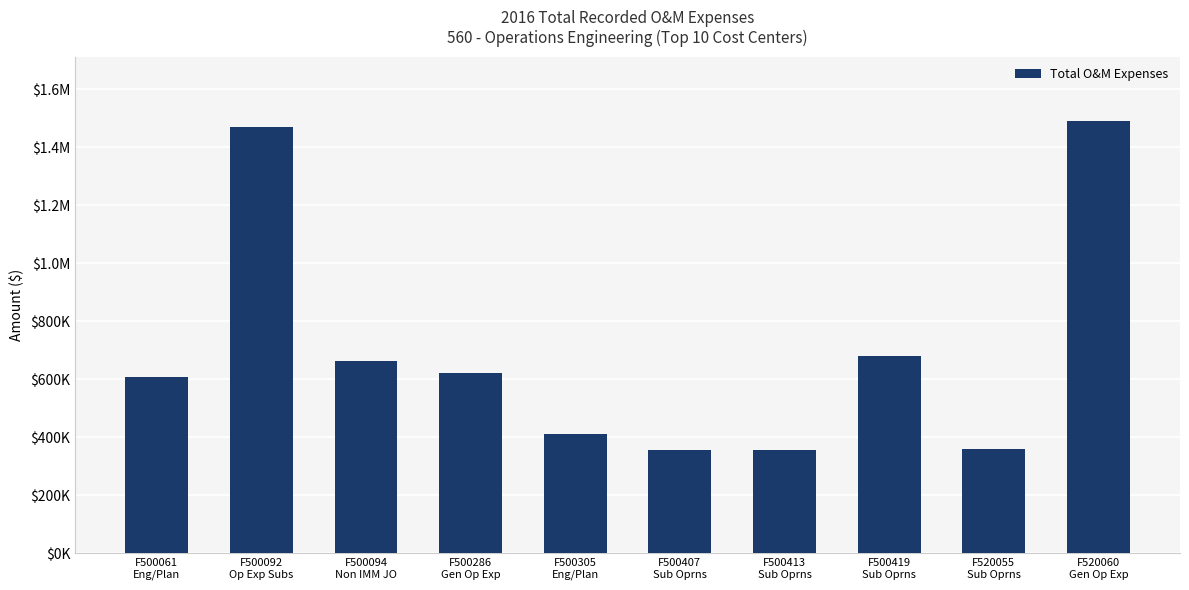

Are the bars horizontal?

No